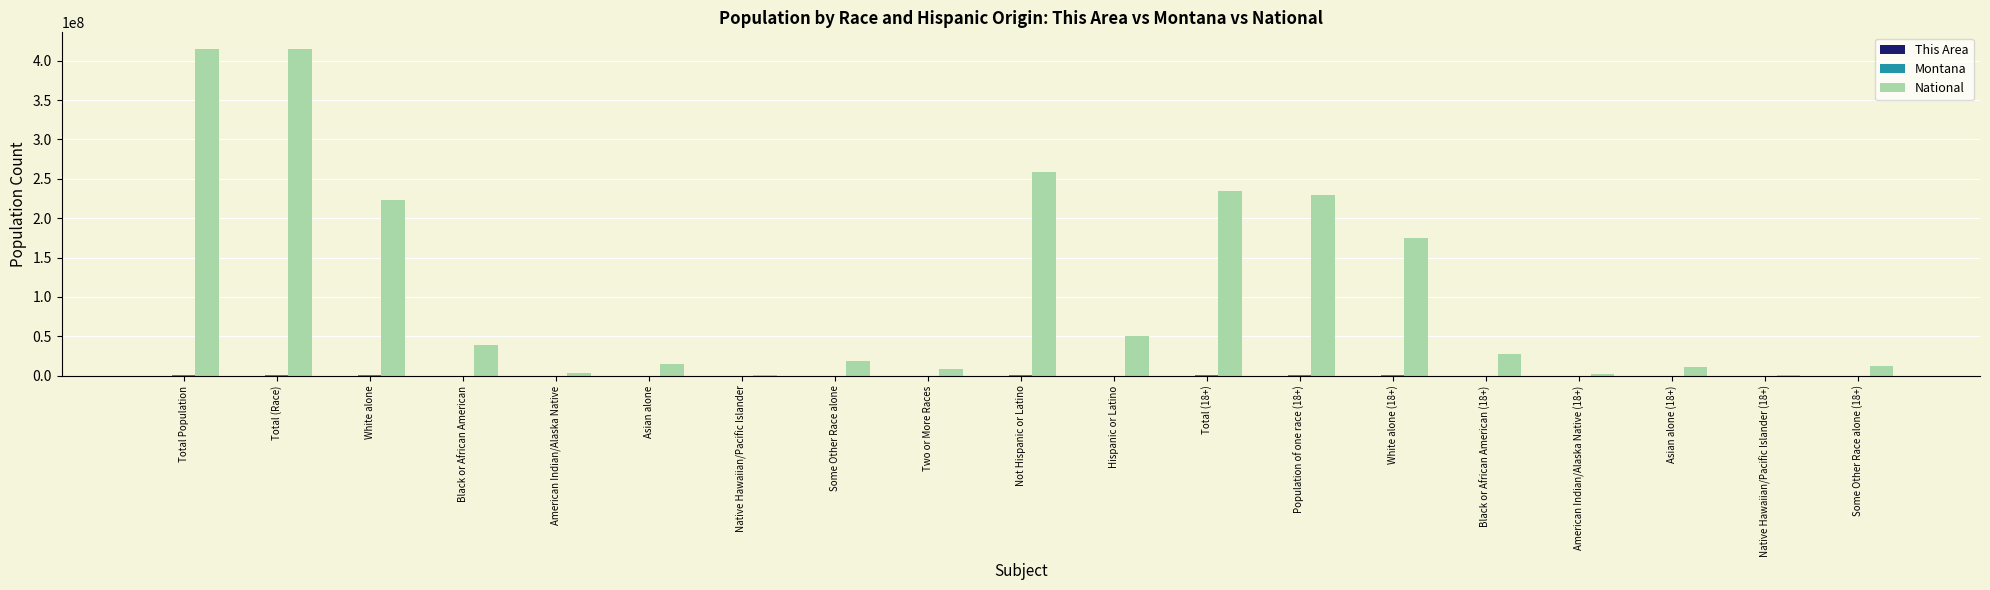

Which series has the largest range (max minus min)?

National